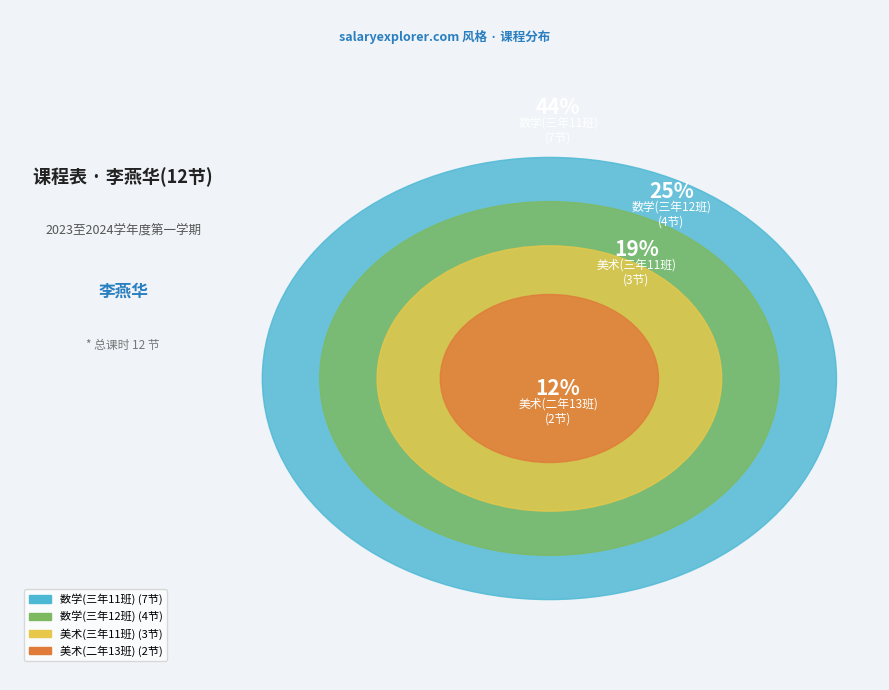

Combined, what portion of the pie is 数学(三年11班) and 美术(二年13班)?

56.2%